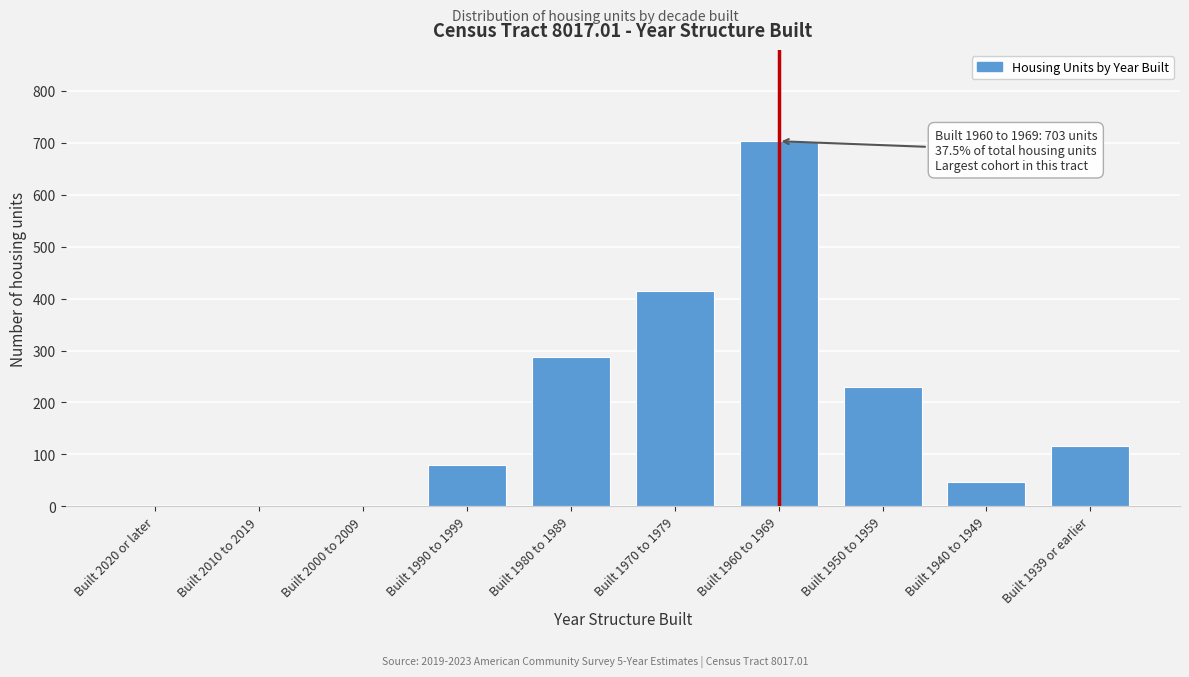

Reading left to right, list all the values displayed in this chart.

Built 2020 or later=0	Built 2010 to 2019=0	Built 2000 to 2009=0	Built 1990 to 1999=80	Built 1980 to 1989=288	Built 1970 to 1979=414	Built 1960 to 1969=703	Built 1950 to 1959=229	Built 1940 to 1949=46	Built 1939 or earlier=117